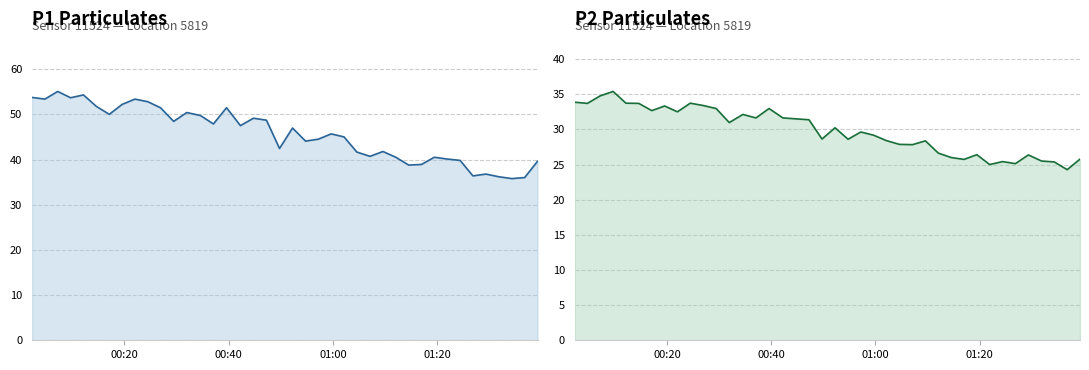

At how many categories does at least one series exceed 35?

40